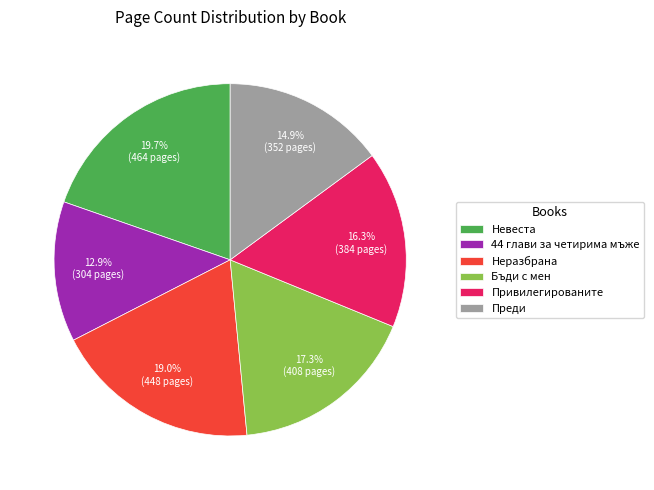

The Привилегированите slice represents 16% of the pie. True or false?

True